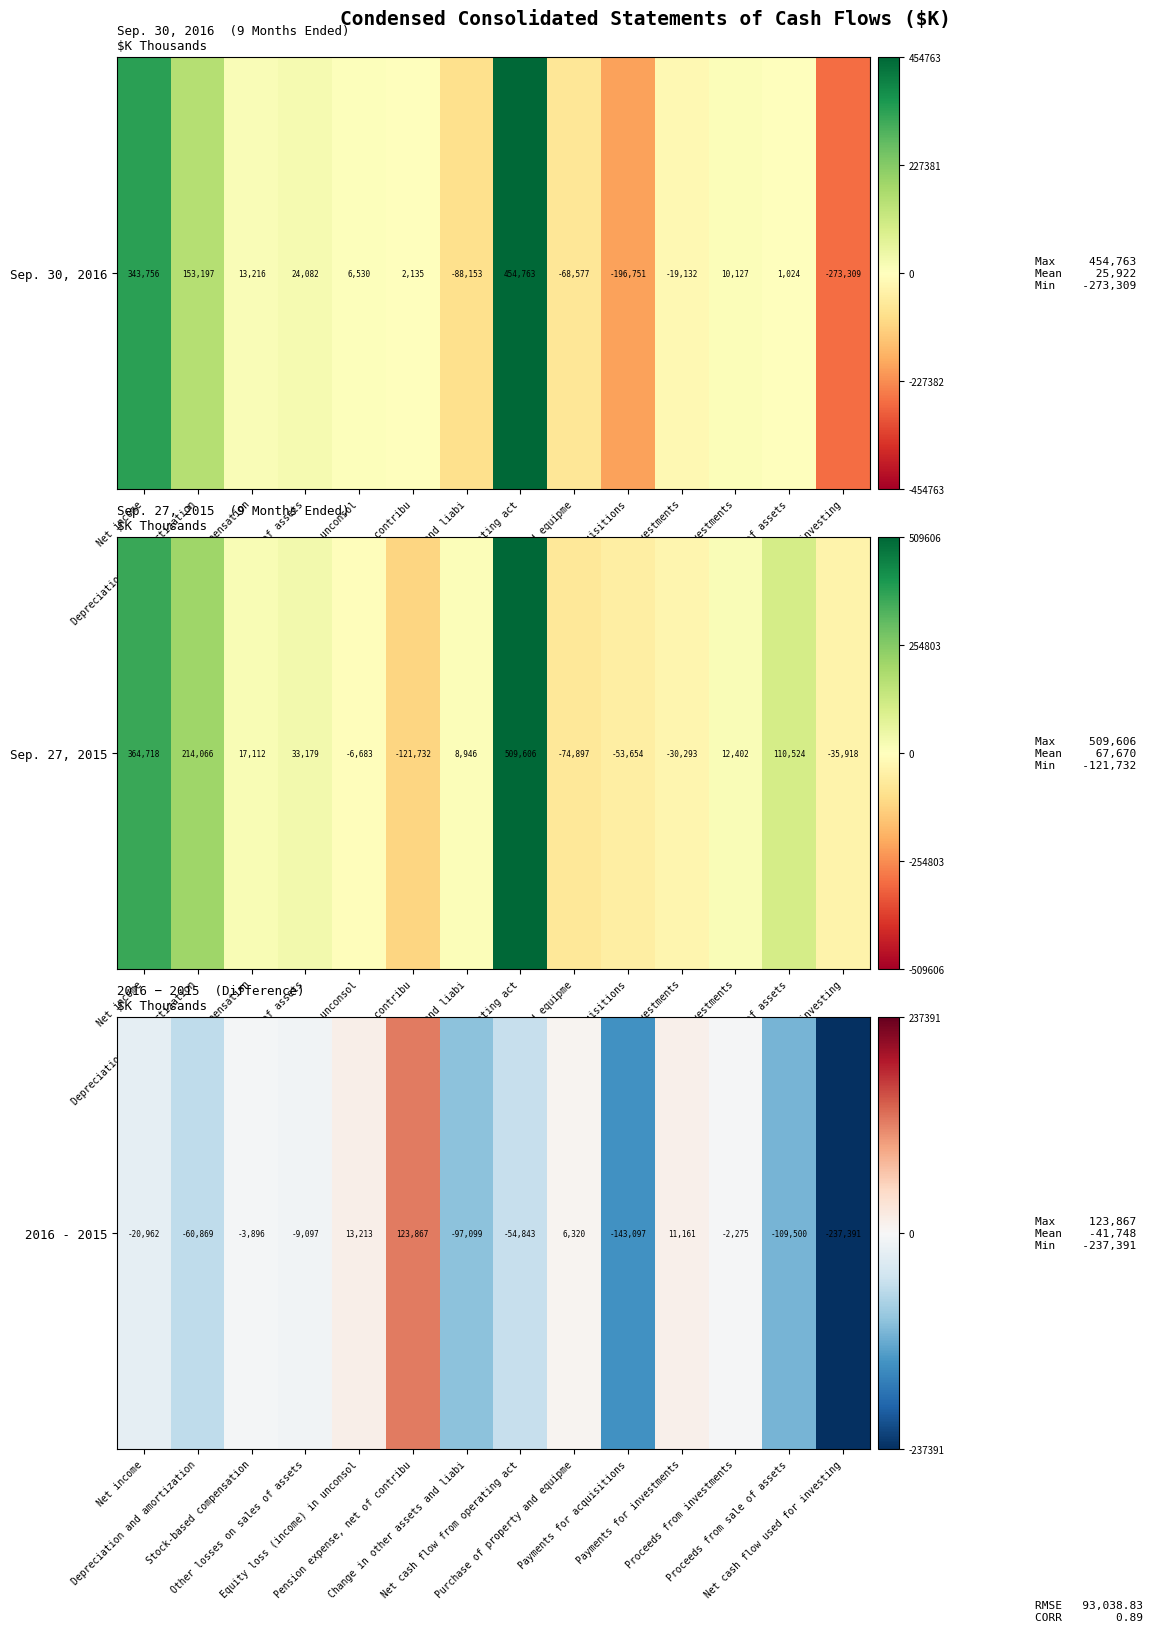

What is the difference between the second highest and minimum values?

250604